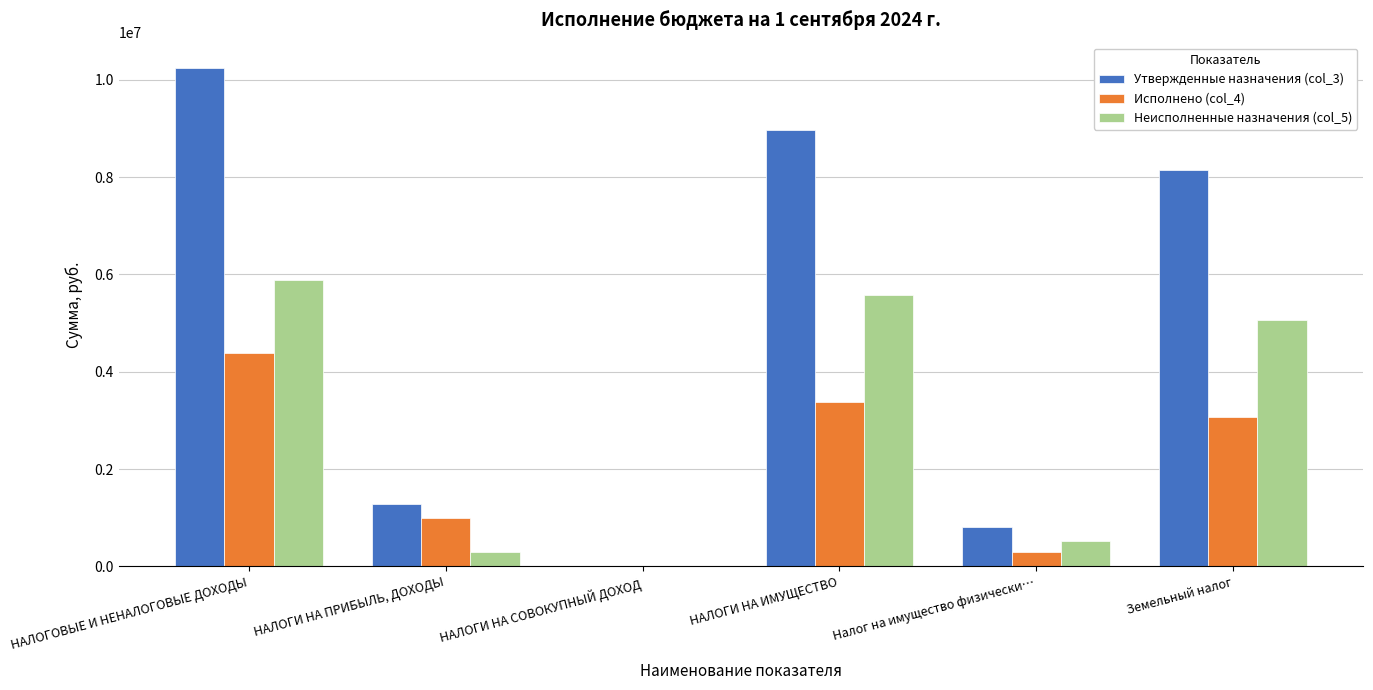

How many groups of bars are there?

6